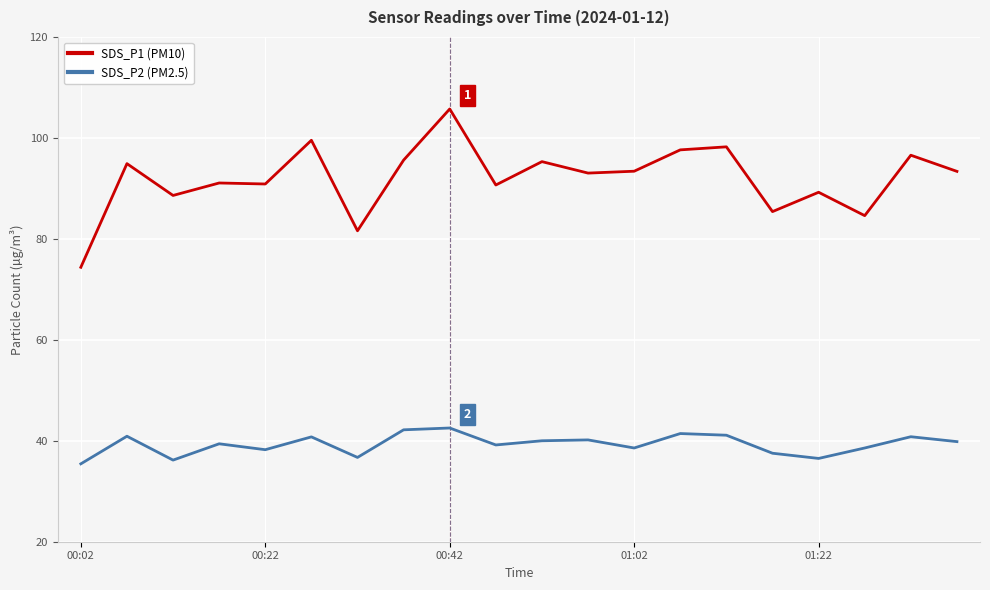

Which series has the widest spread of values?

SDS_P1 (PM10)